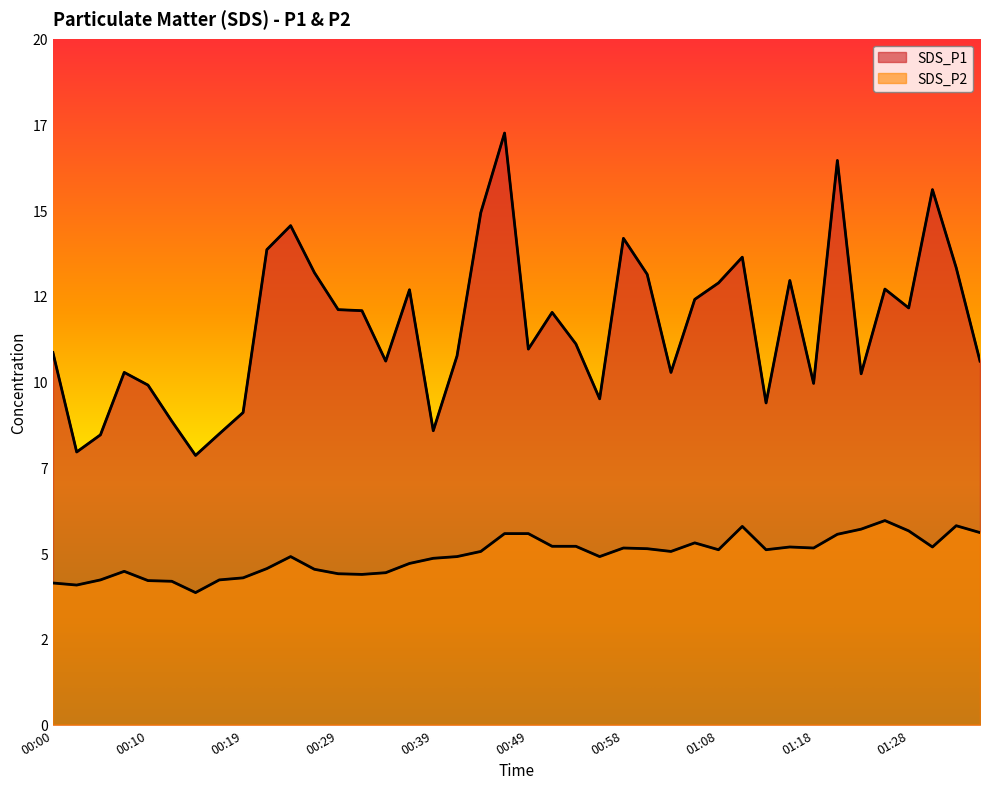

List the series in order of their overall mean, highest first.

SDS_P1, SDS_P2